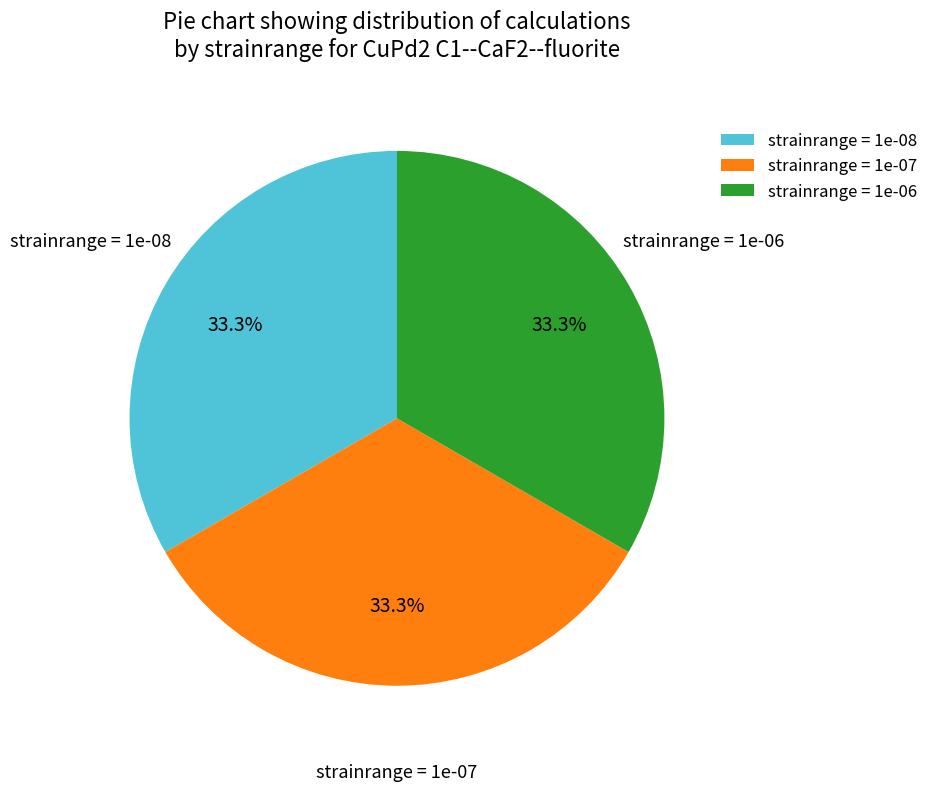

Is the sum of strainrange = 1e-07 and strainrange = 1e-06 greater than half?

Yes